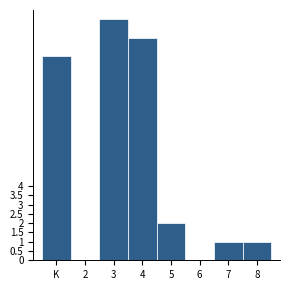

Reading right to left, list all the values displayed in this chart.

8=1	7=1	6=0	5=2	4=12	3=13	2=0	K=11